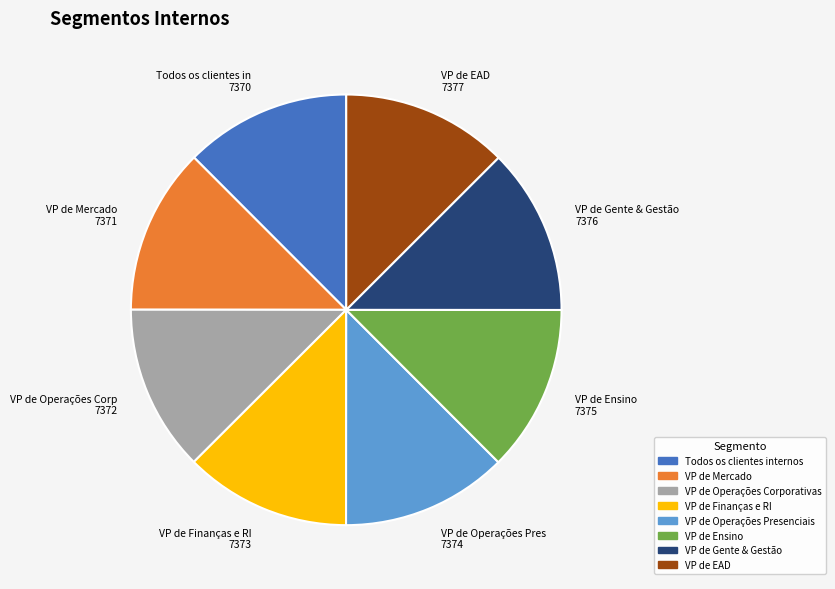

True or false: VP de Finanças e RI accounts for 12% of the total.

True